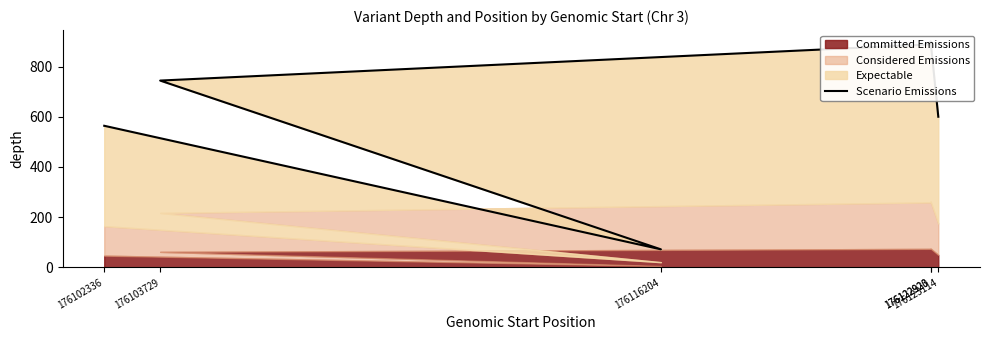

The chart shows a value of 900 at 176122923. True or false?

True